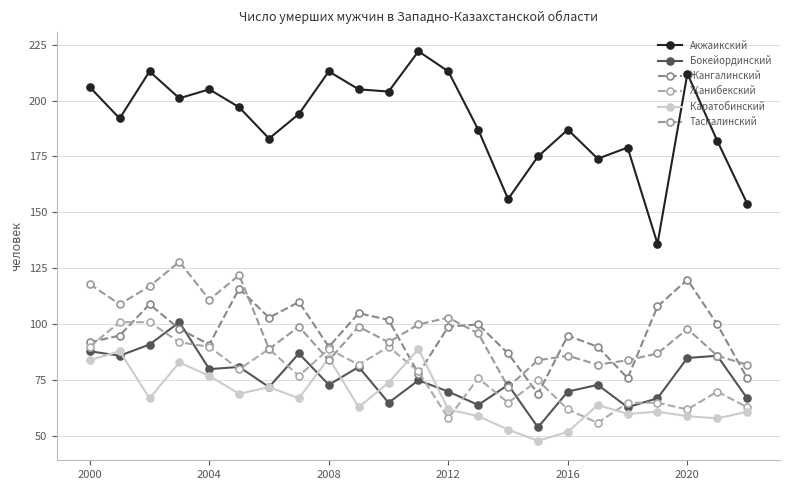

Which series has the widest spread of values?

Акжаикский